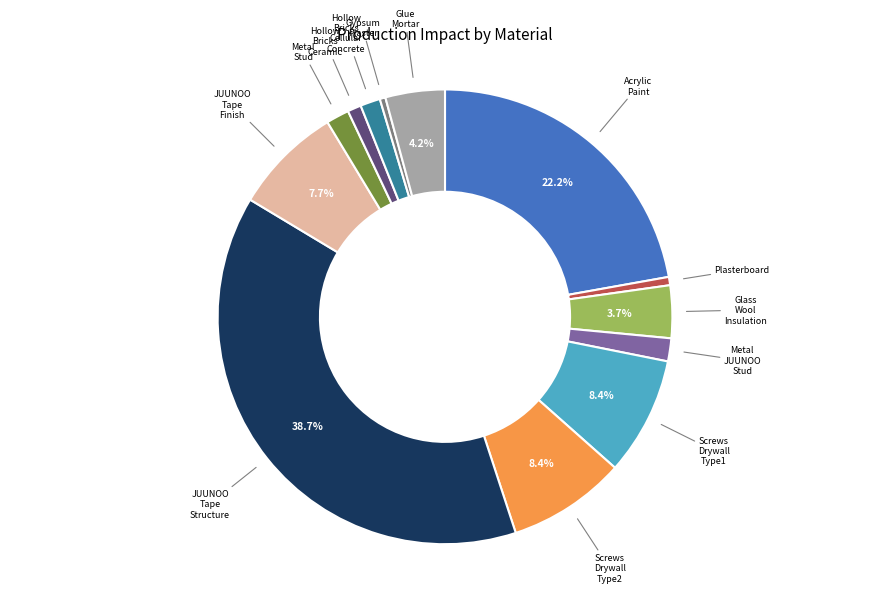

Is there a majority slice in this chart?

No